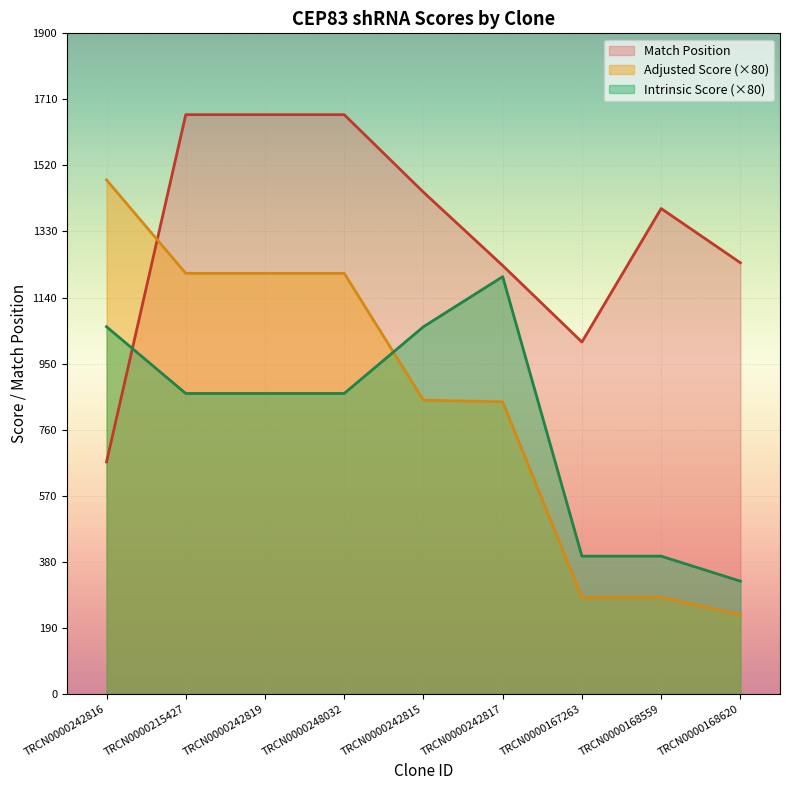

Reading left to right, transcribe all the data shown in this chart.

Match Position: 667.0	1666.0	1666.0	1666.0	1443.0	1232.0	1012.0	1396.0	1240.0
Adjusted Score: 1478.4	1209.6	1209.6	1209.6	844.8	840.0	277.2	277.2	226.8
Intrinsic Score: 1056.0	864.0	864.0	864.0	1056.0	1200.0	396.0	396.0	324.0